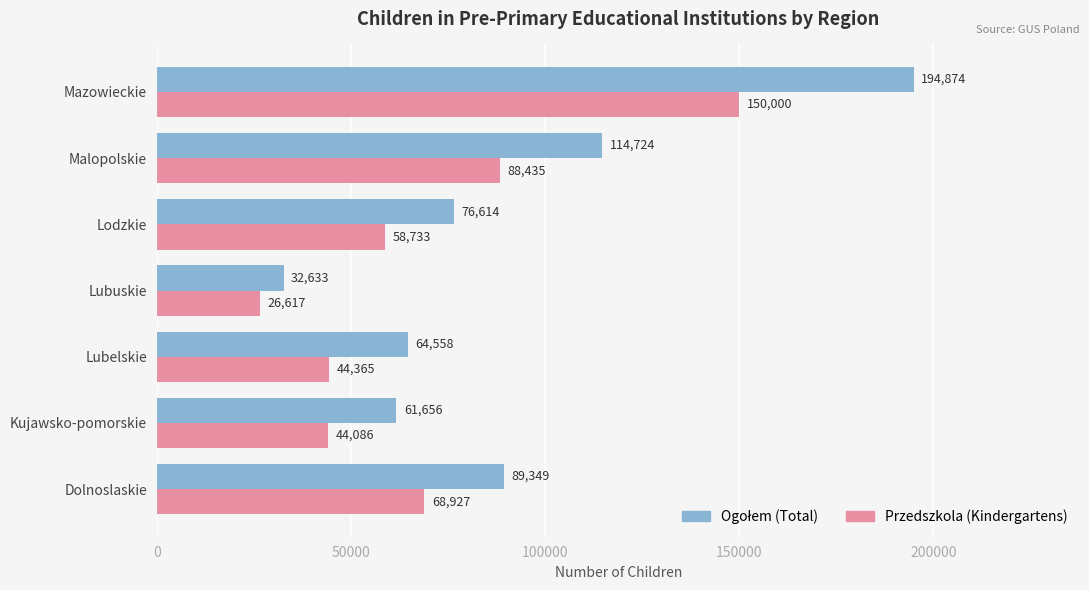

How many series are shown in this chart?

2